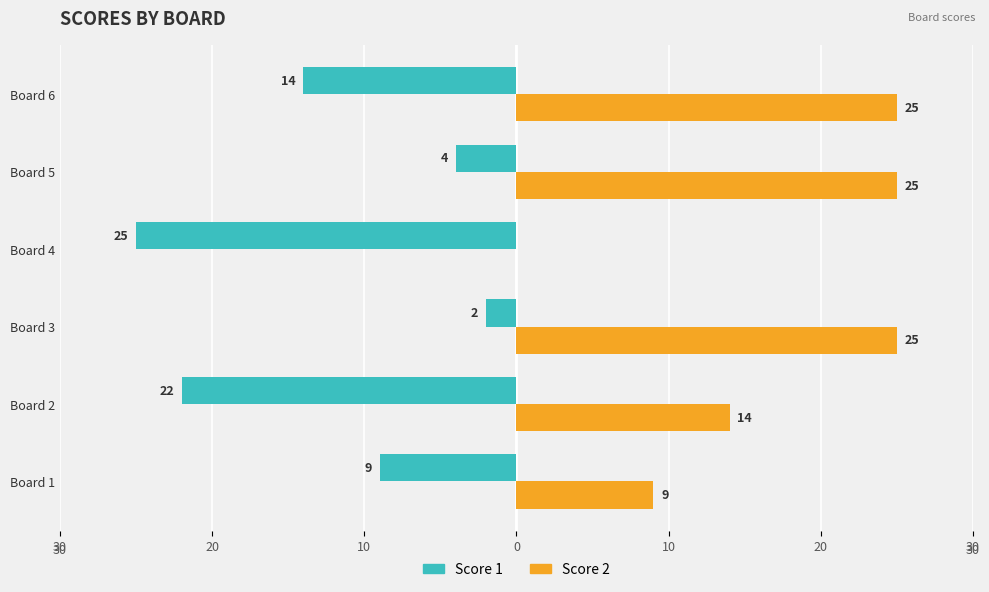

What are all the series names shown in the legend?

Score 1, Score 2